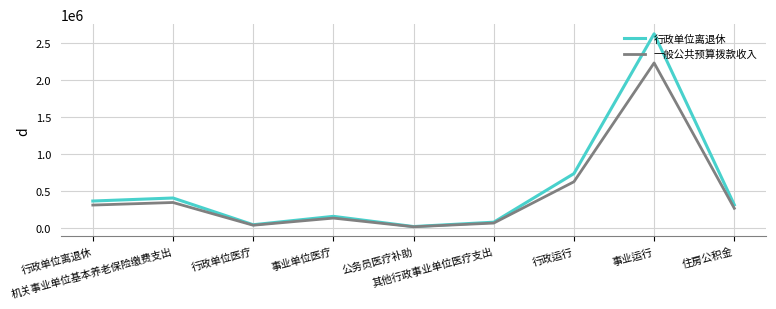

Count the number of categories in the chart.

9